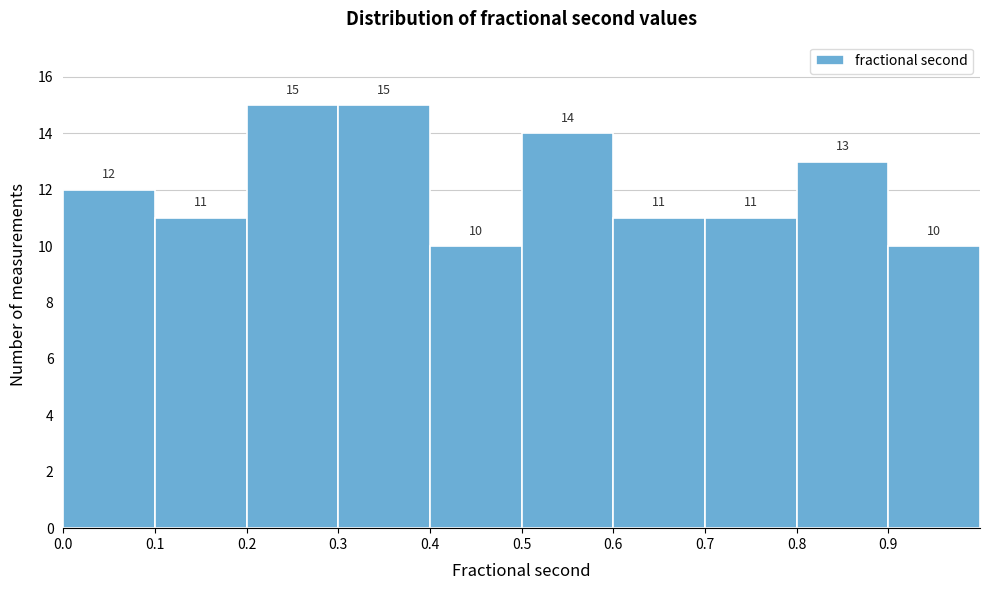

What is the height of the bar covering 0.1 to 0.2 on the x-axis?

11